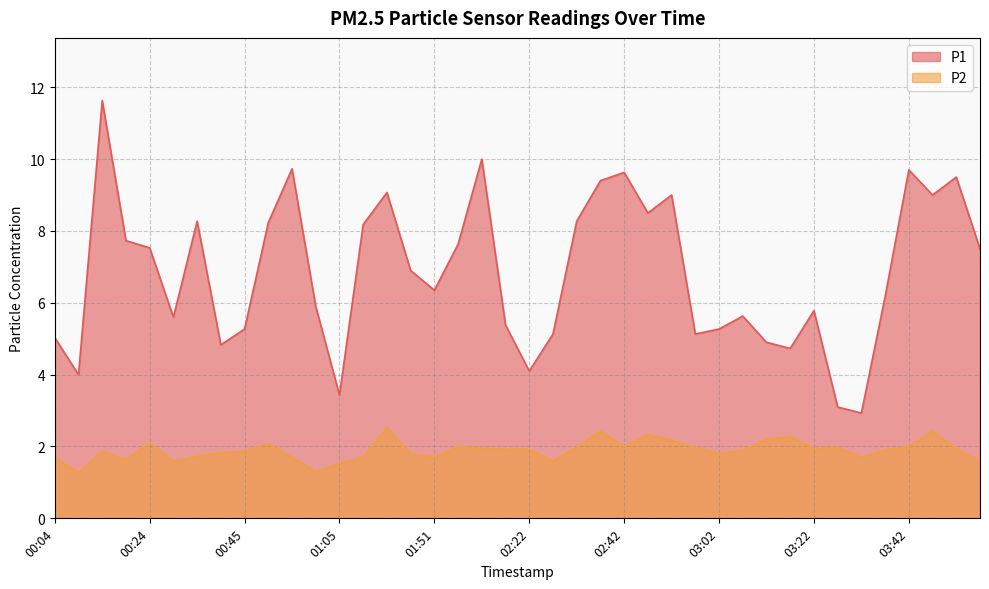

Which series changed the most between 01:46 and 02:57?

P1